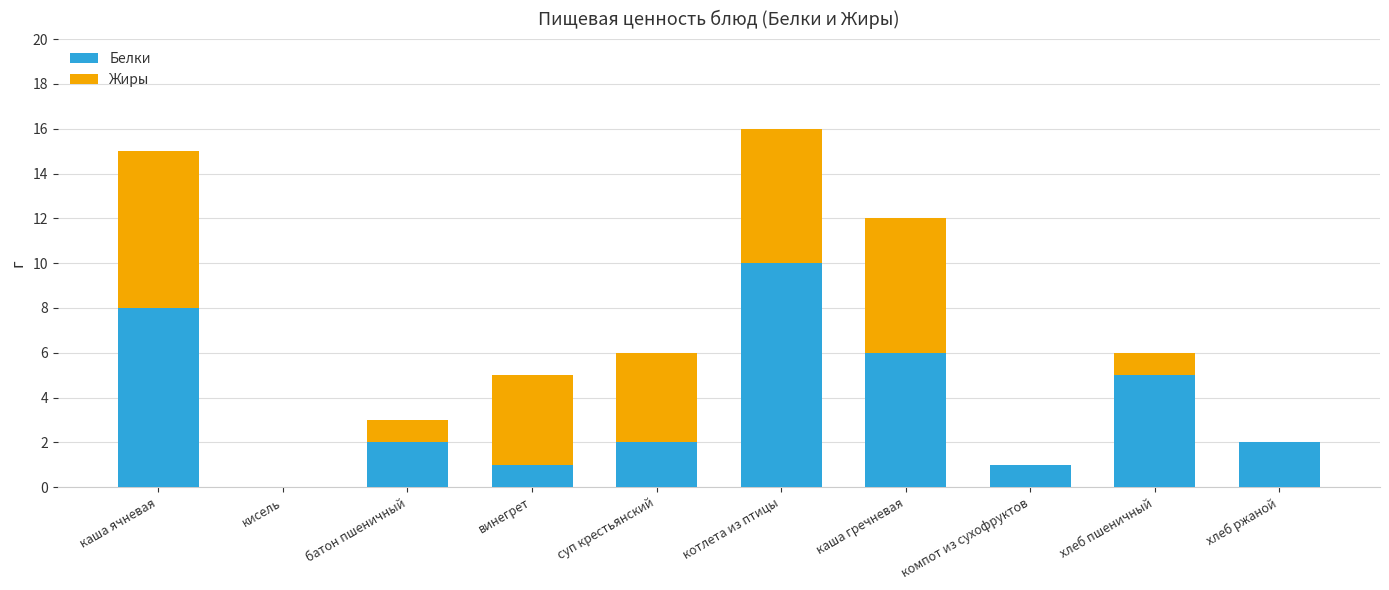

What are all the series names shown in the legend?

Белки, Жиры